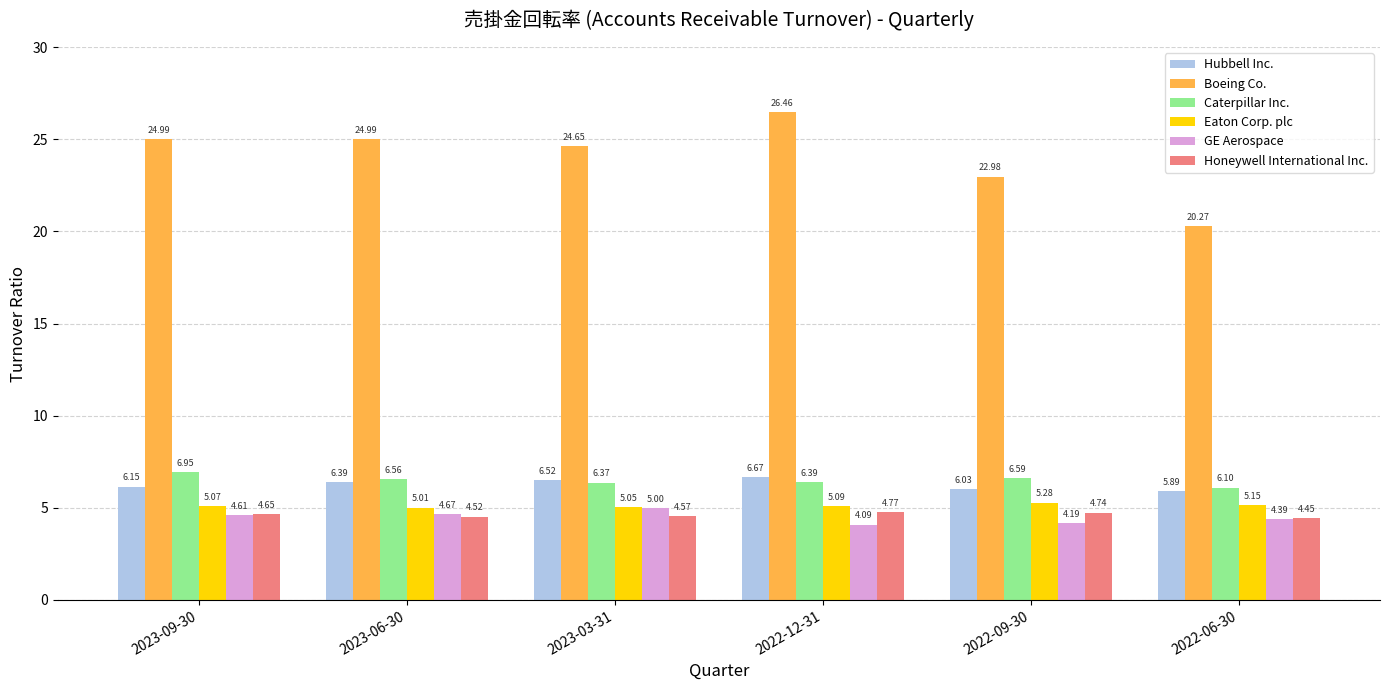

Between 2023-09-30 and 2023-03-31, which series saw the biggest shift?

Caterpillar Inc.